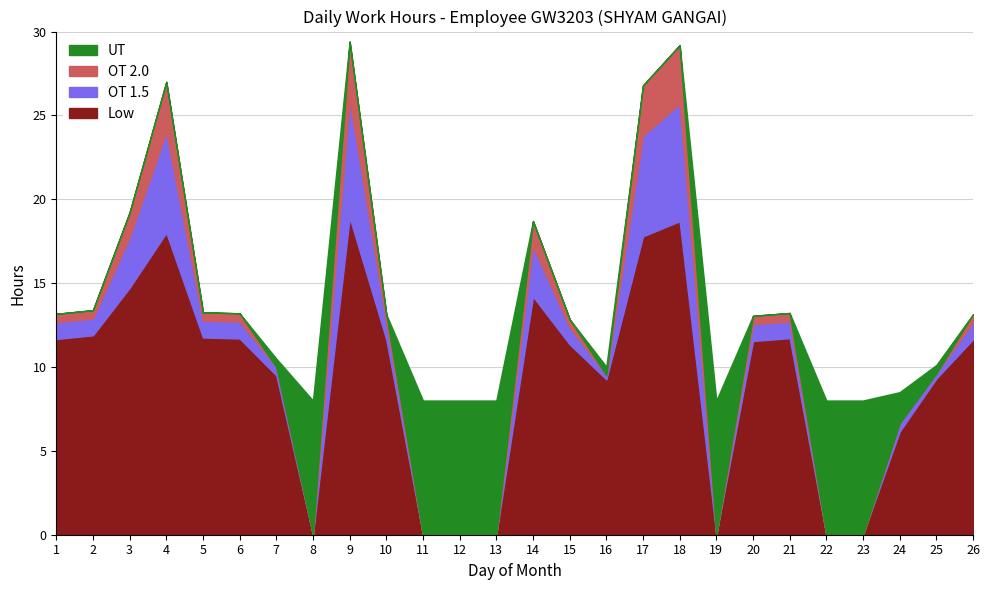

What is the difference between the maximum and minimum values in the OT 2.0 series?

3.5